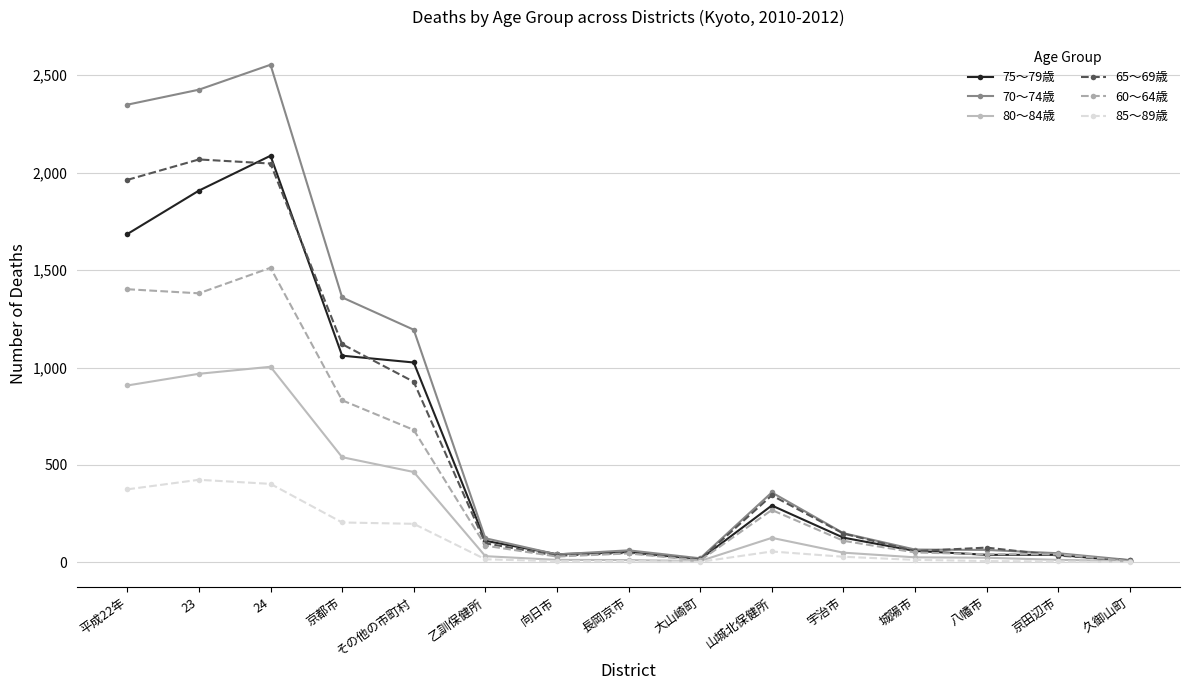

At how many categories does at least one series exceed 1251?

4